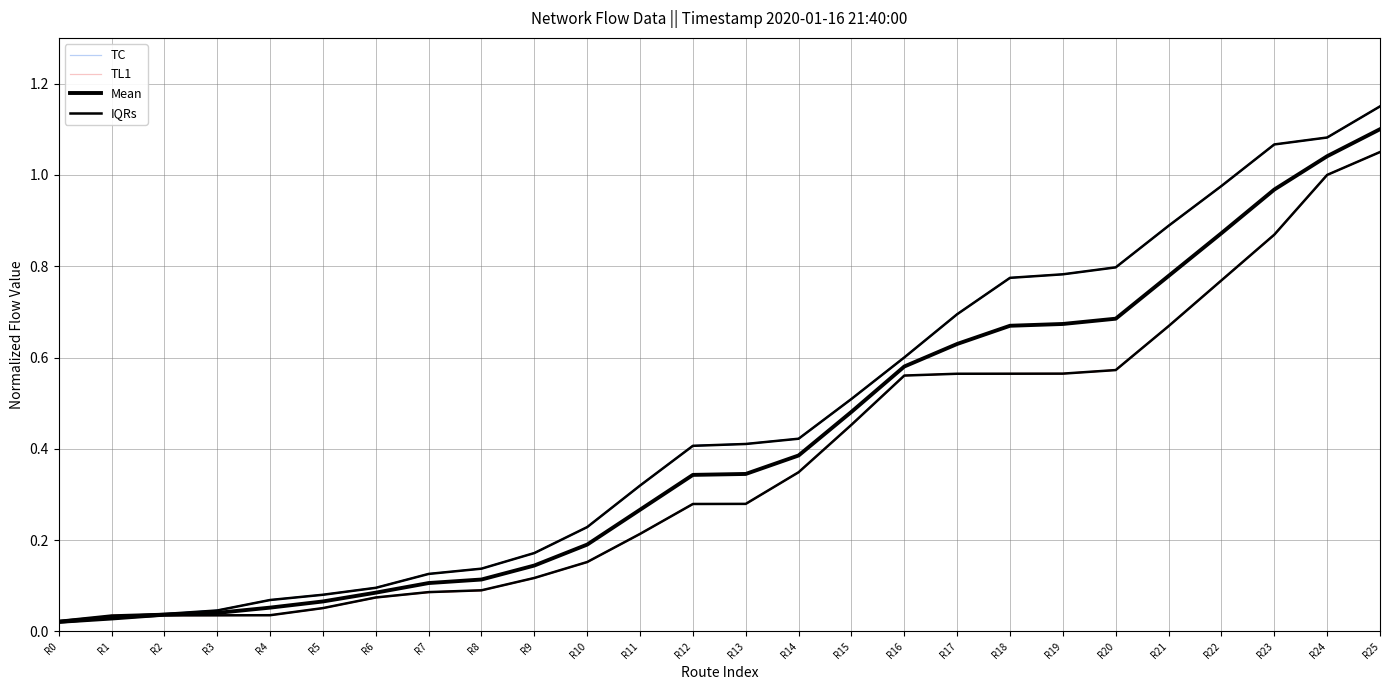

Which series has the widest spread of values?

TC